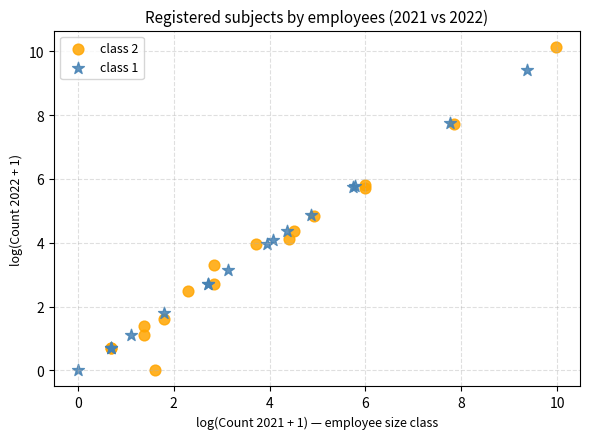

Which series has the largest Y range (max minus min)?

class 2